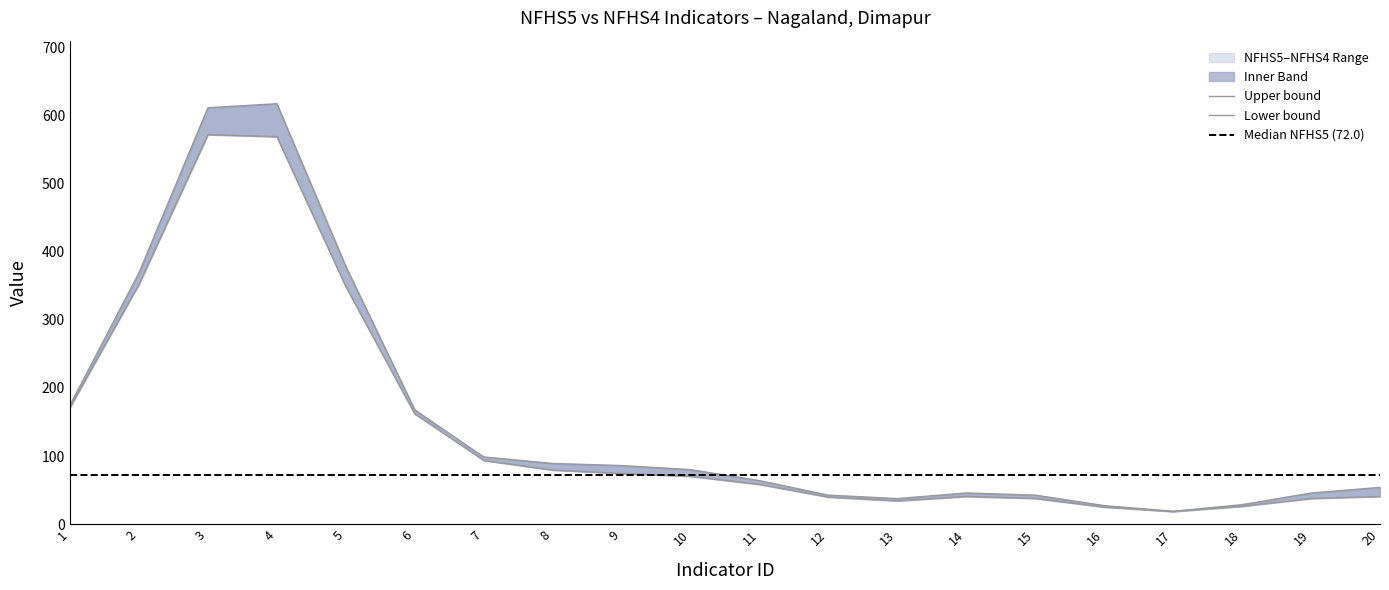

True or false: NFHS4 has more than 1 interior local peaks.

True